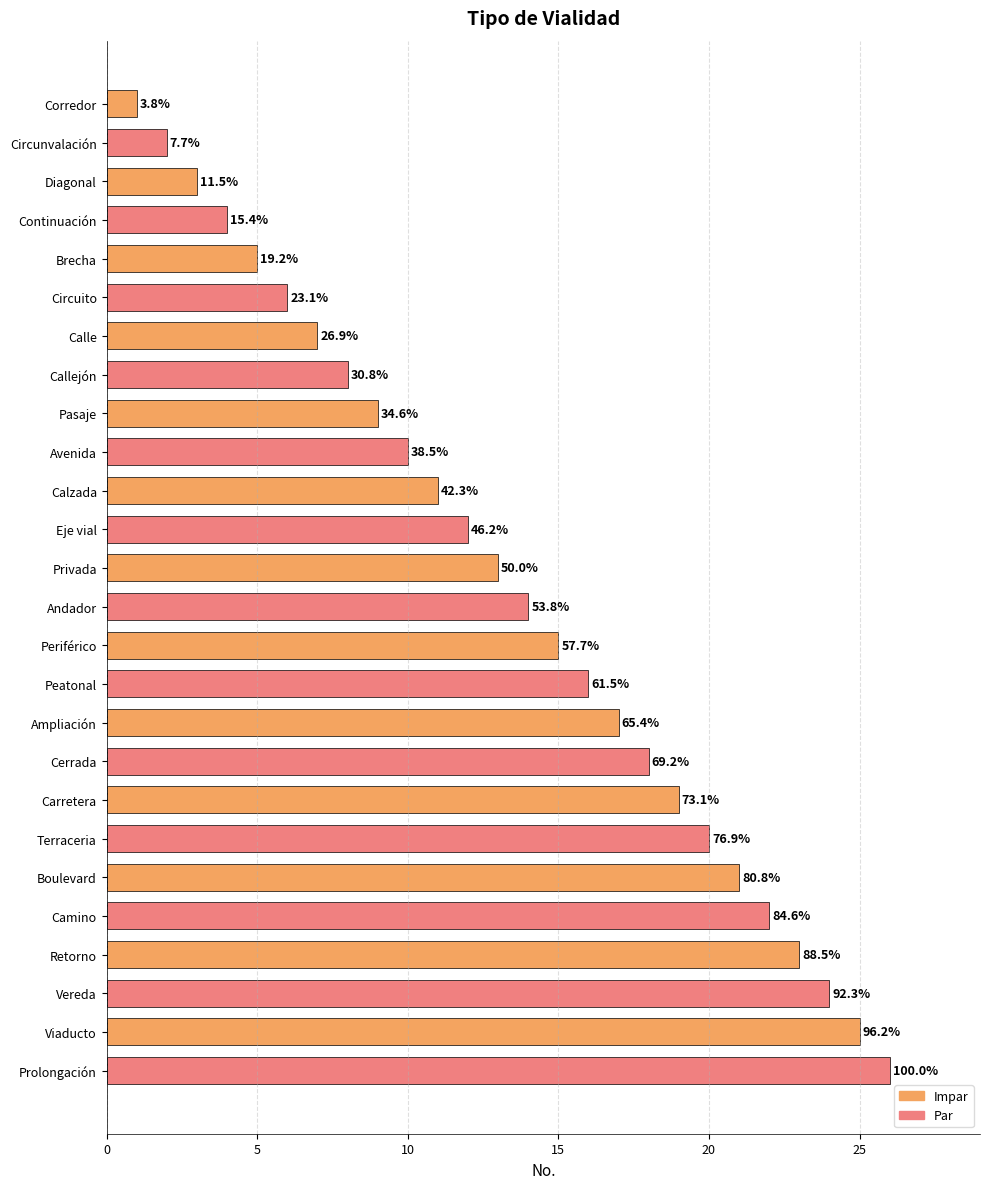

Are the bars horizontal?

Yes